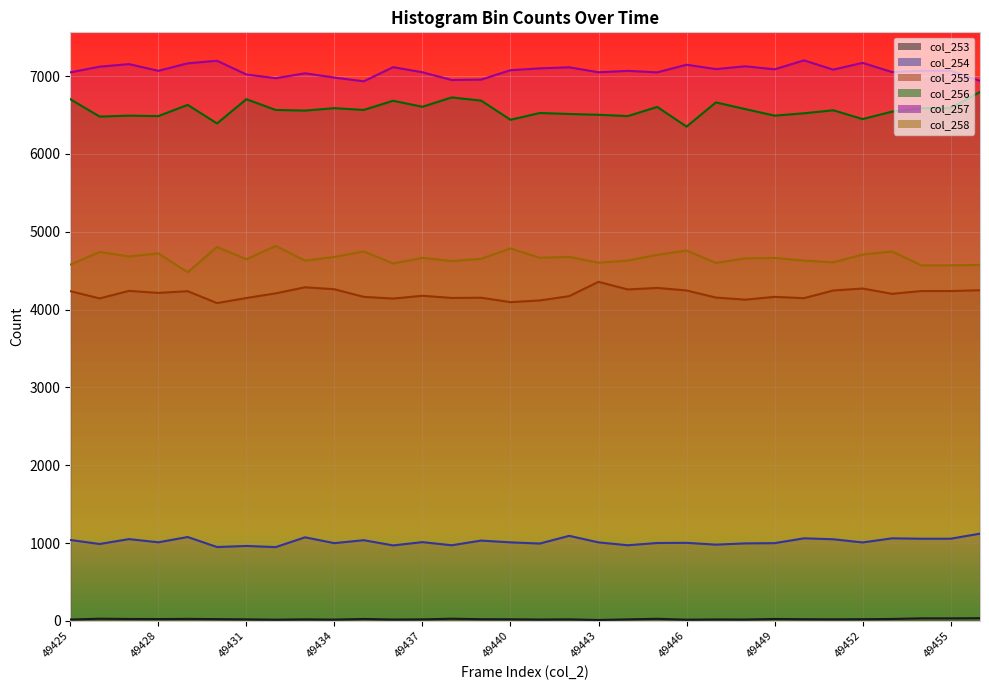

The value of col_257 at 49426 is 7121. True or false?

True